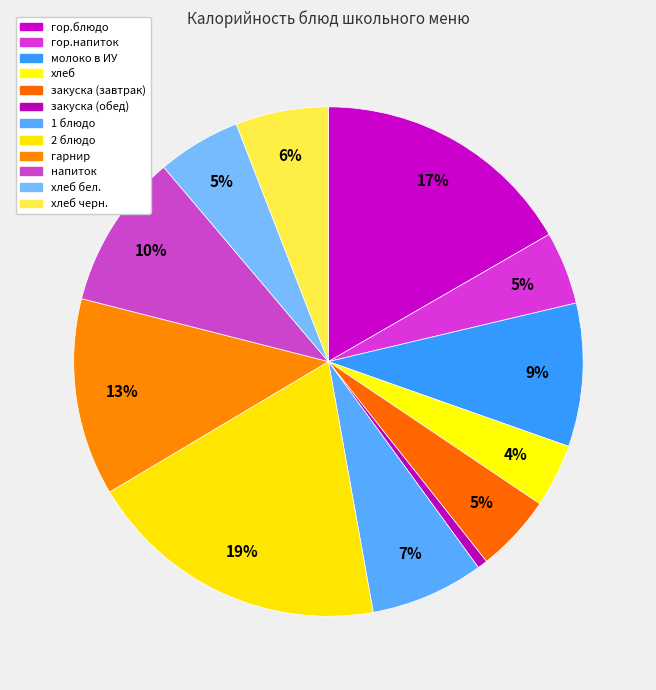

Is there any slice that represents more than half of the pie?

No